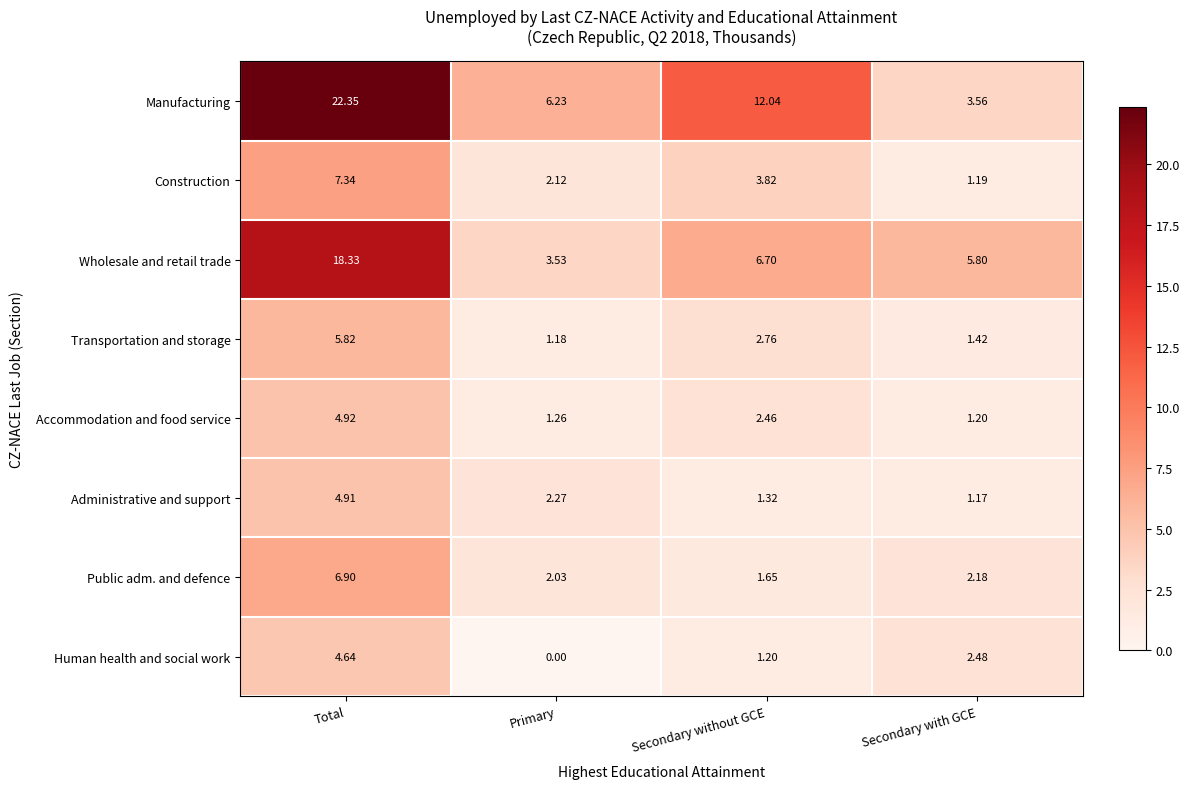

Which category has the highest value across all series?

Total